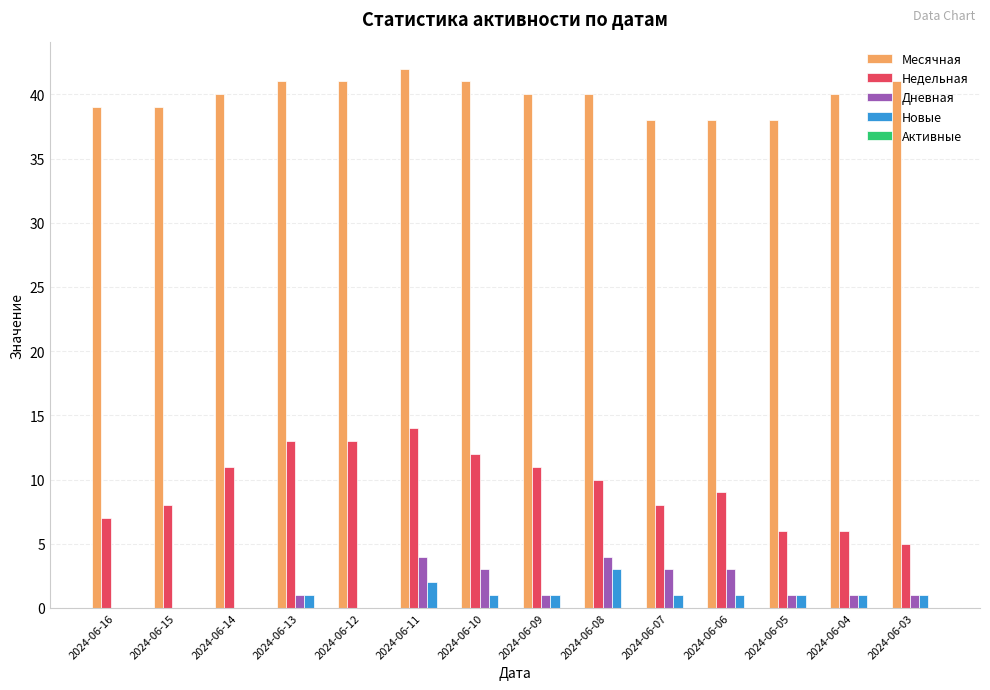

Is it true that Новые equals 1 at 2024-06-05?

True